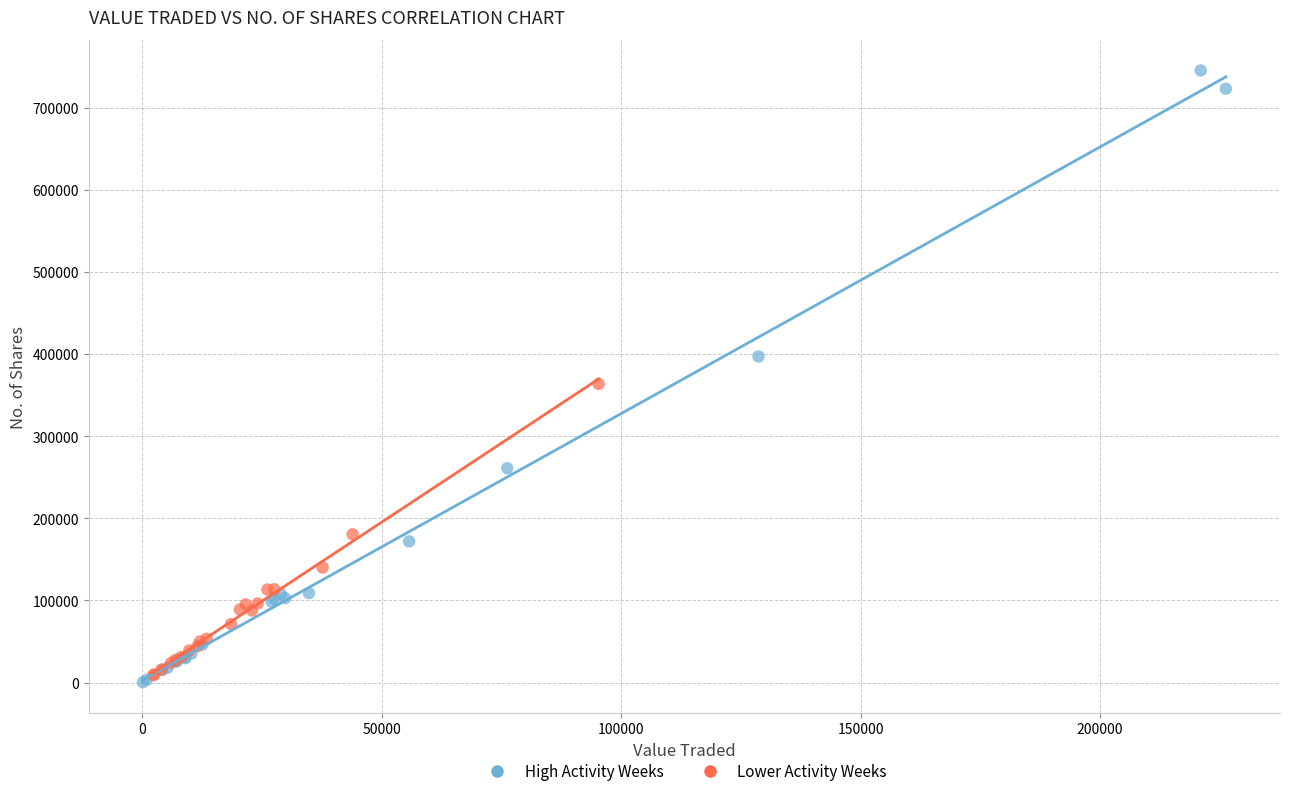

Which series has the largest Y range (max minus min)?

High Activity Weeks